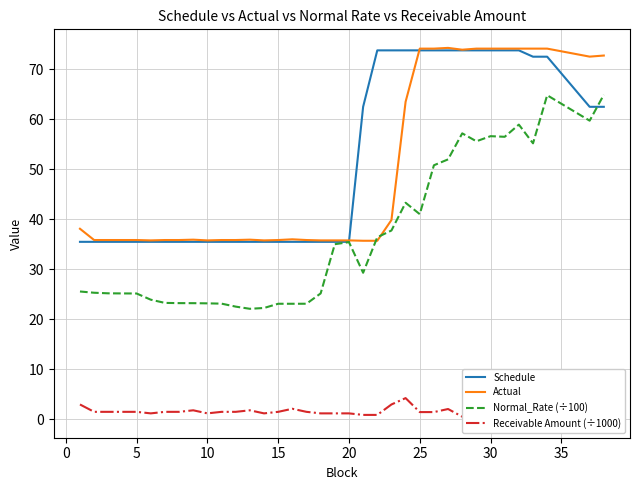

What is the maximum value for Schedule?

73.8